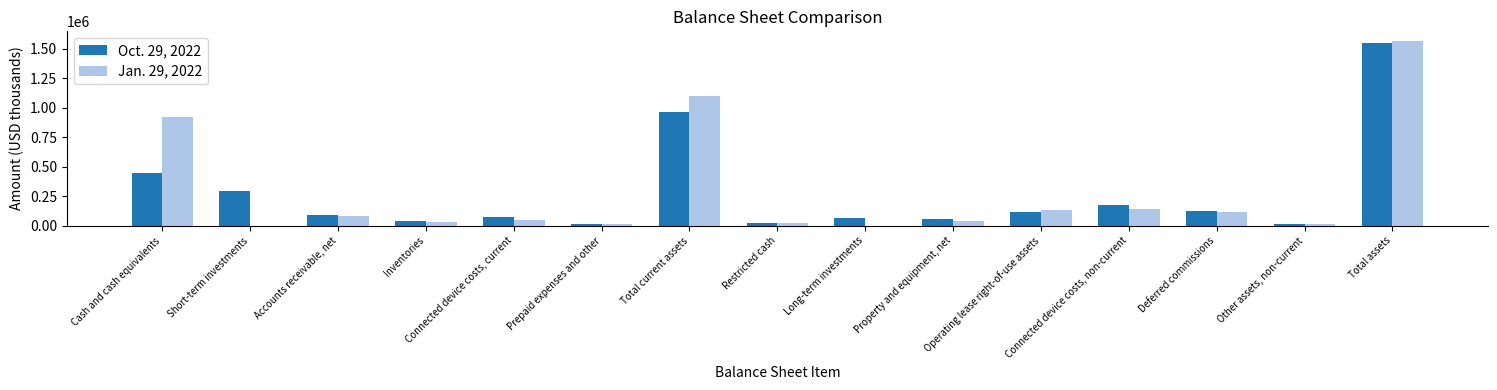

What is the maximum value shown in the chart?

1567929